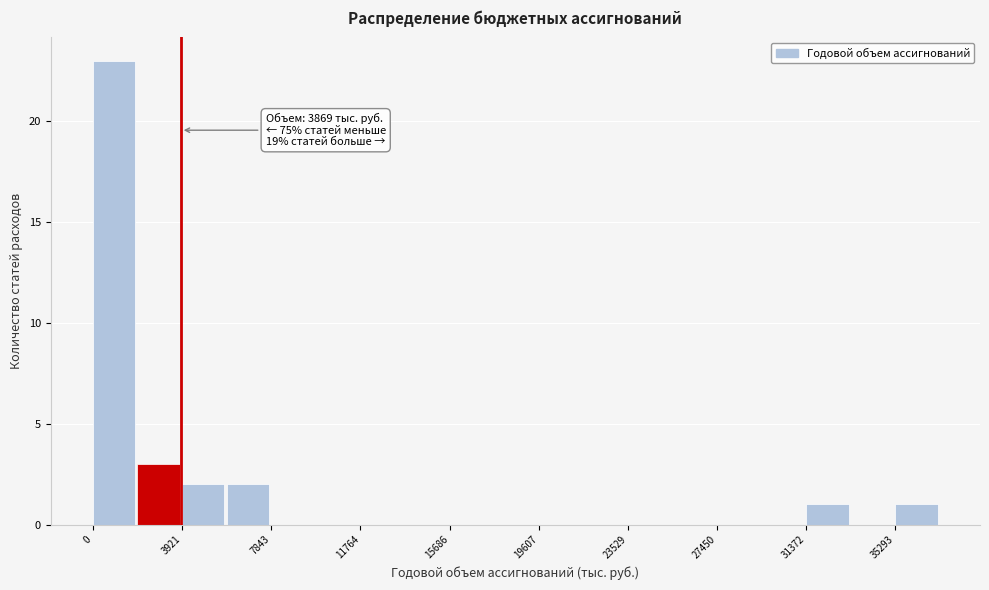

Read against the x-axis, roughly where is the centre of the tallest bar?

1000